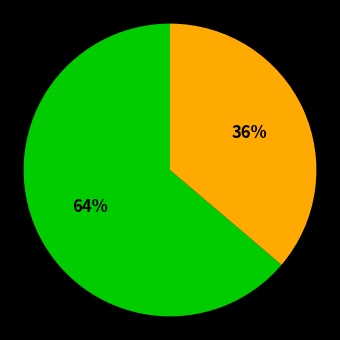

To the nearest percent, what is the difference between the largest and smallest slice percentages?

28%